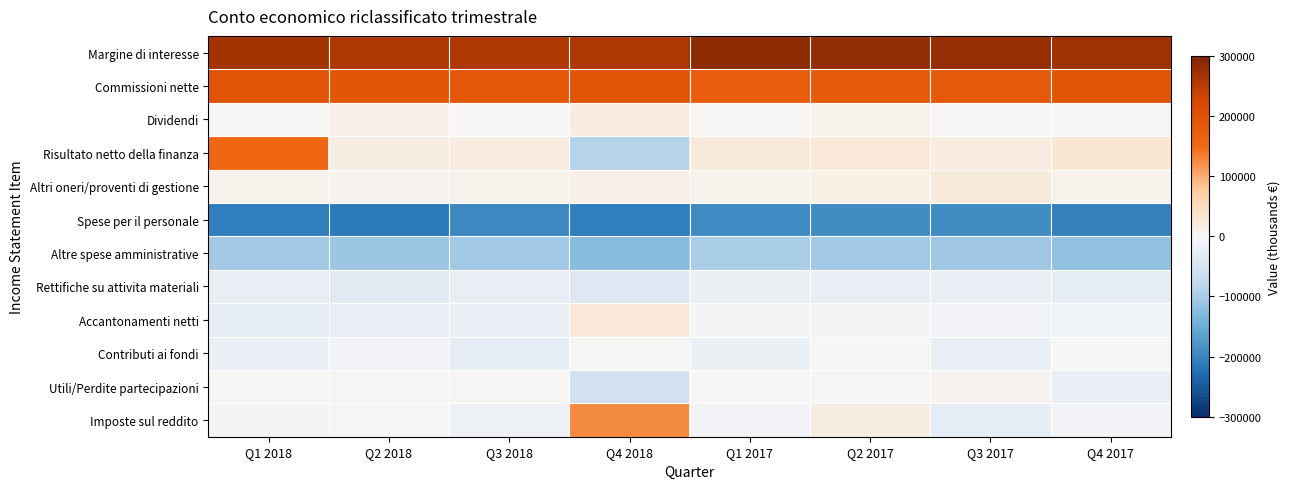

Which series has the largest total across all categories?

Margine di interesse